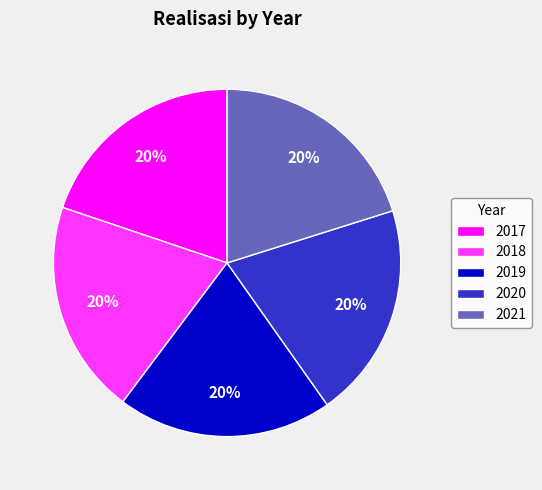

What is the ratio of the value at 2018 to the value at 2019?

1.0